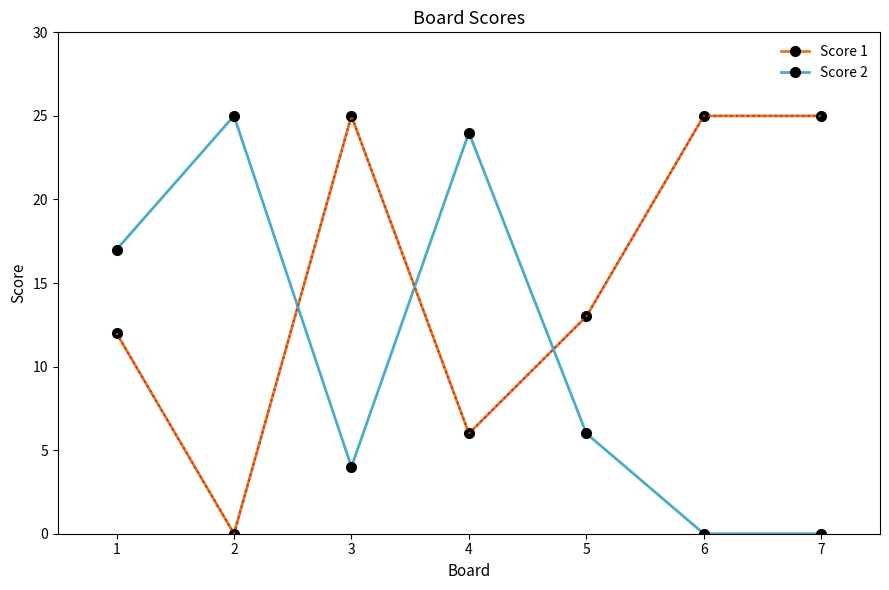

How many lines are shown in the chart?

2